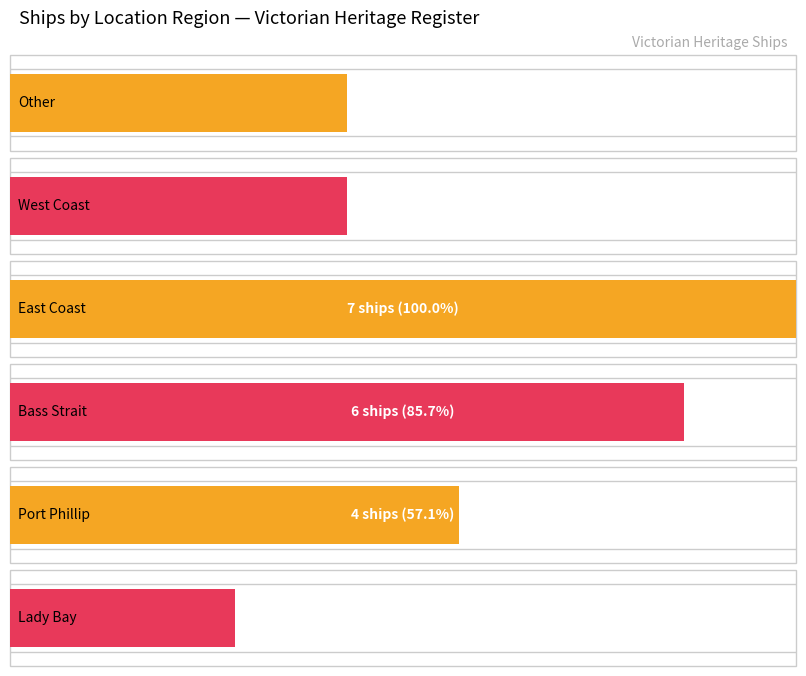

List the labels in order of value, smallest first.

Lady Bay, West Coast, Other, Port Phillip, Bass Strait, East Coast